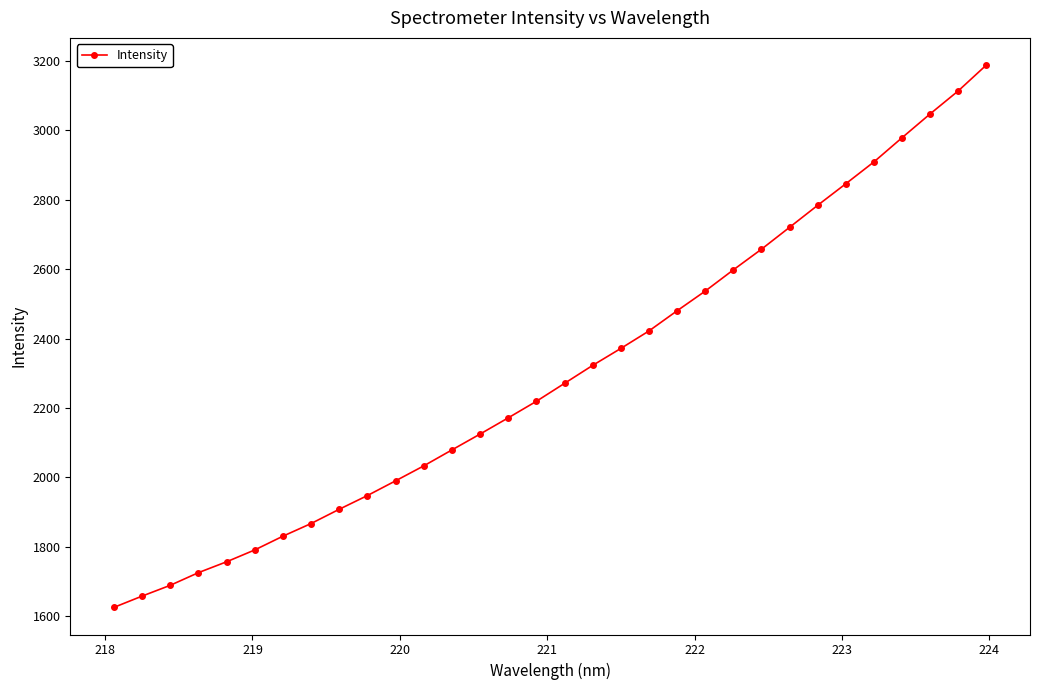

What is the difference between the second highest and second lowest values?

1454.4